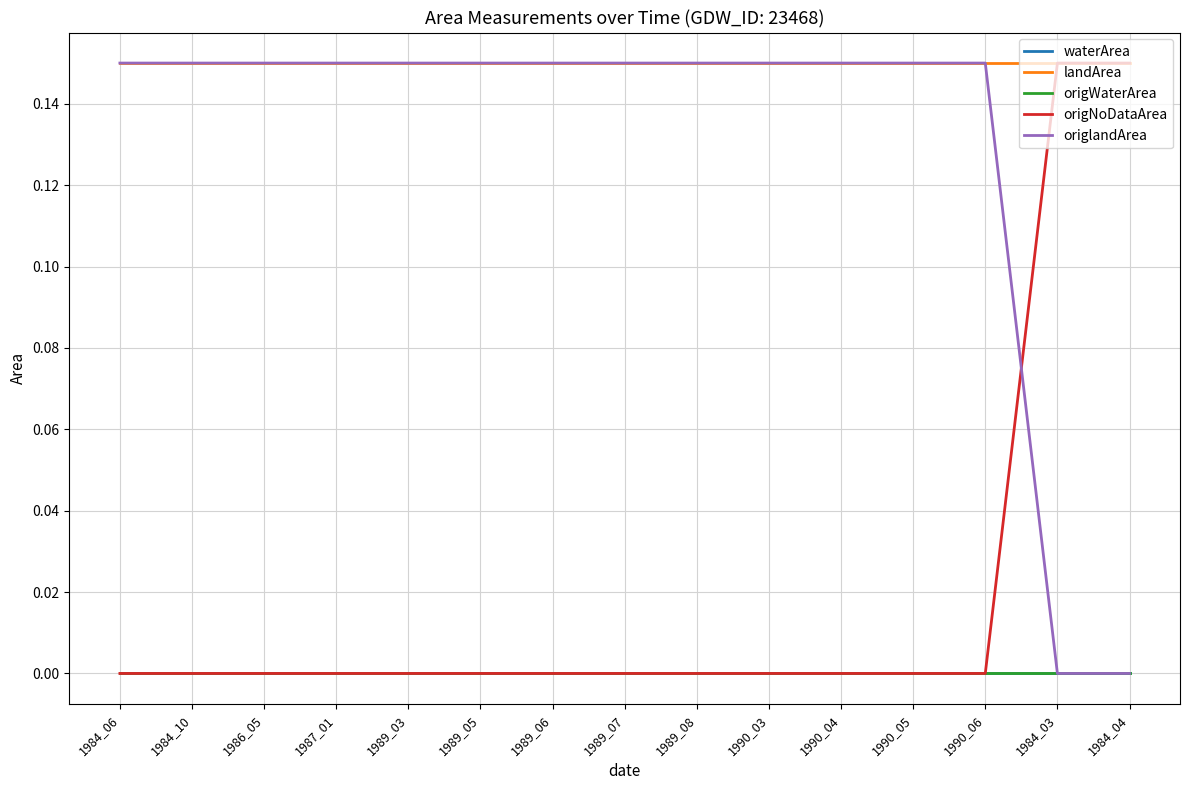

Does the chart display data point markers on the line(s)?

No